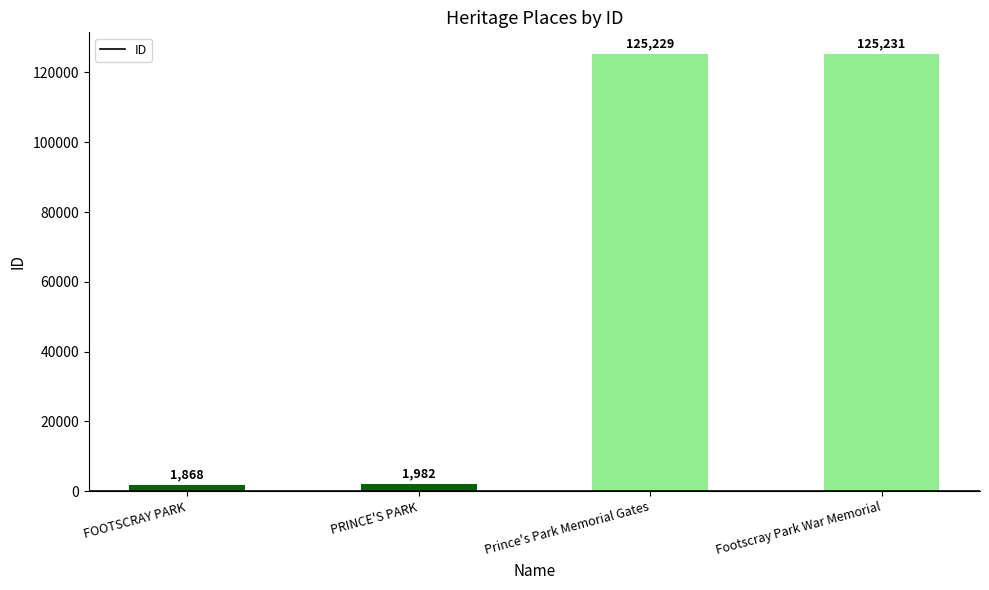

Are the bars horizontal?

No